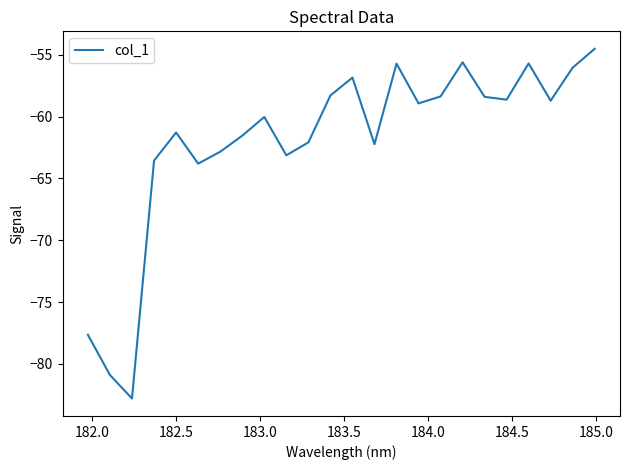

What is the difference between the maximum and minimum values?

28.3